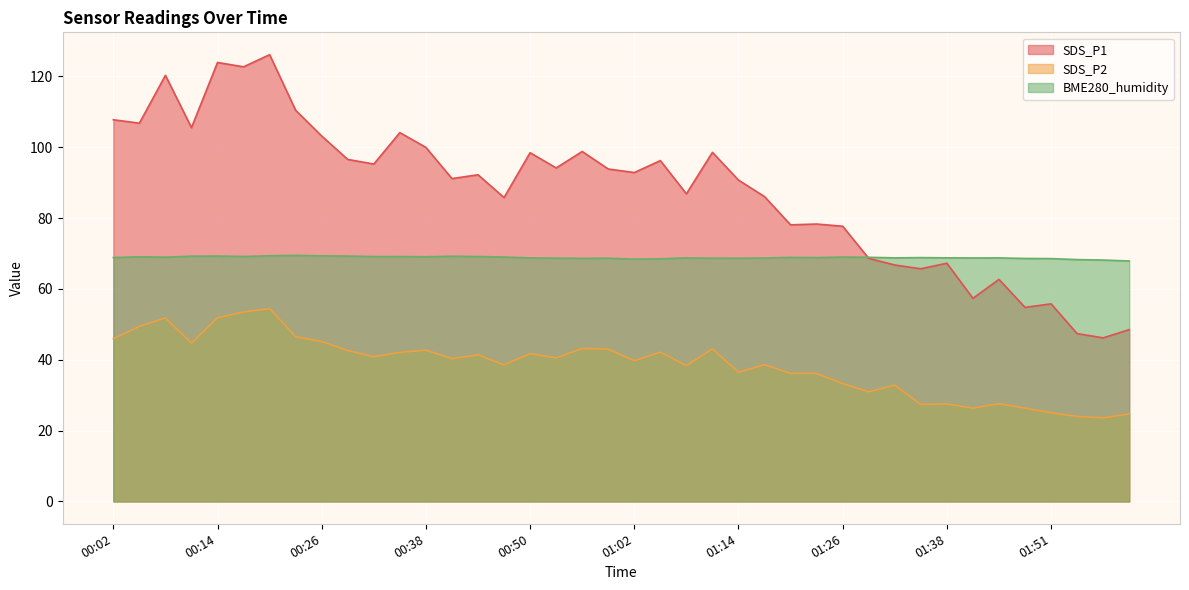

In SDS_P1, how many points are lower than both neighbors (excluding endpoints)?

14